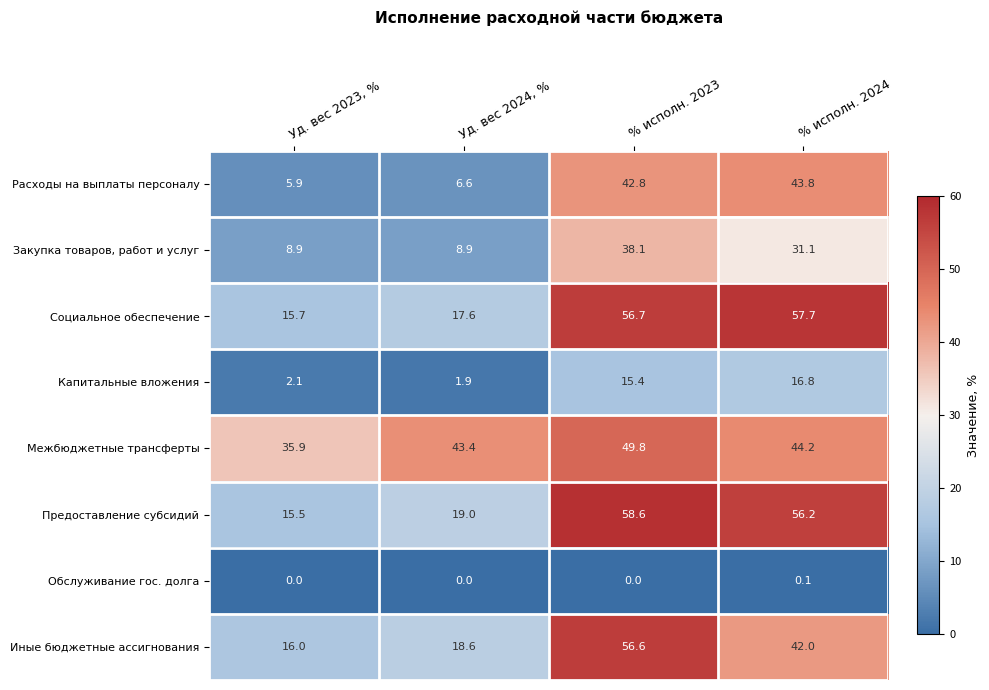

The Социальное обеспечение series shows 76.9 at % исполн. 2024. True or false?

False